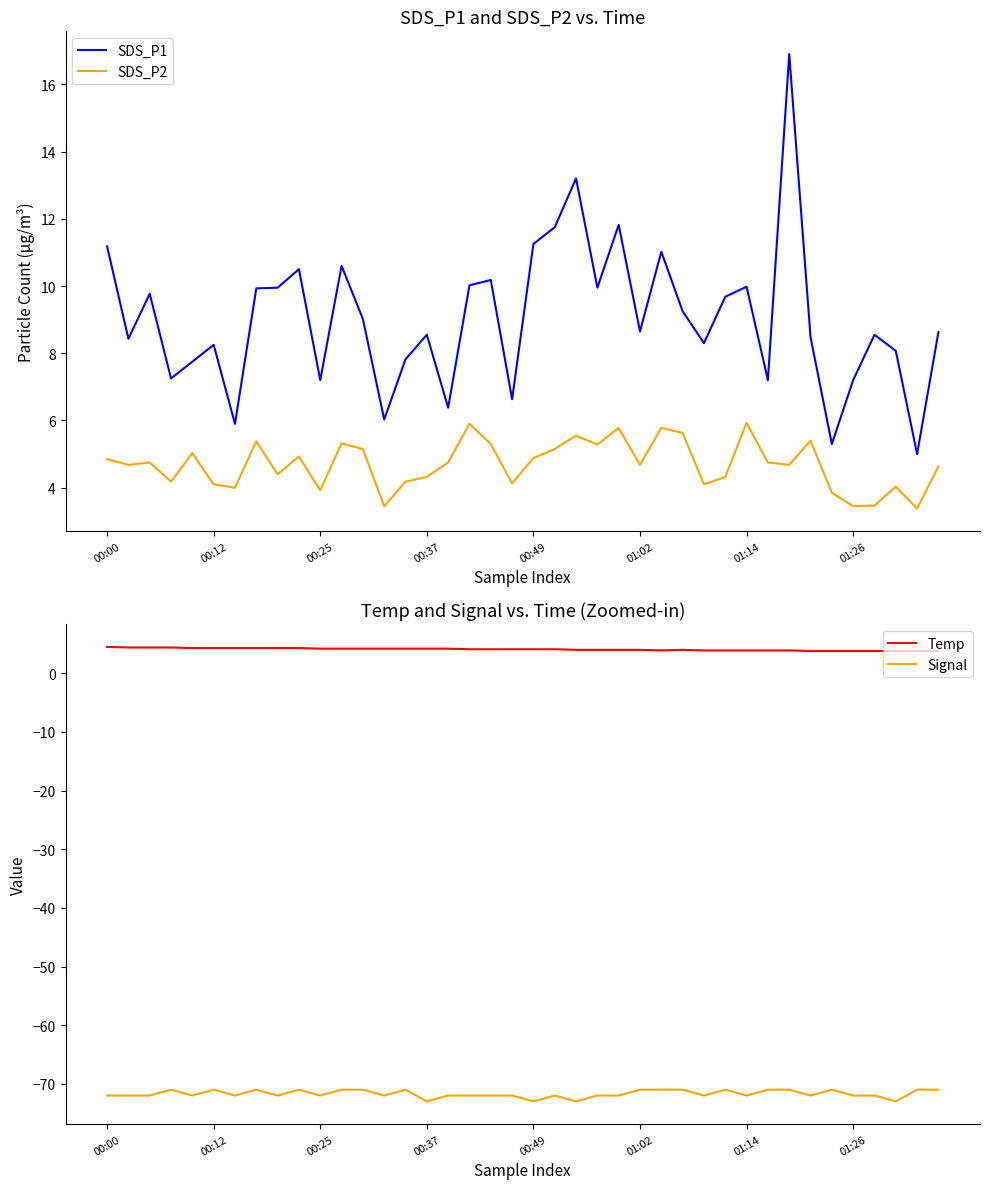

The value of Temp at 17 is 1.9. True or false?

False